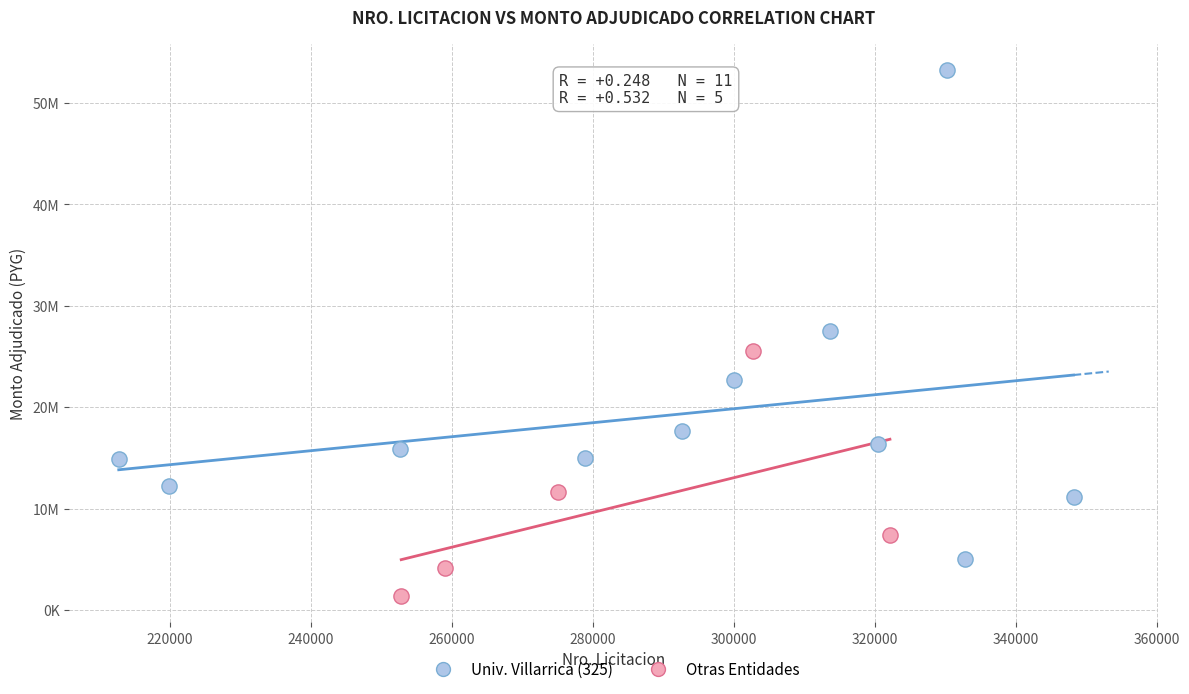

What are all the series names shown in the legend?

Univ. Villarrica (325), Otras Entidades